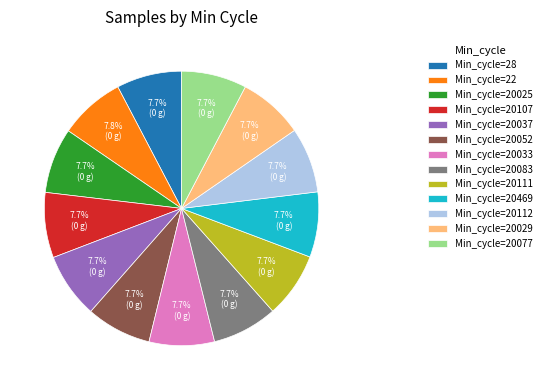

What percentage is NOT represented by Min_cycle=20052?

92.3%